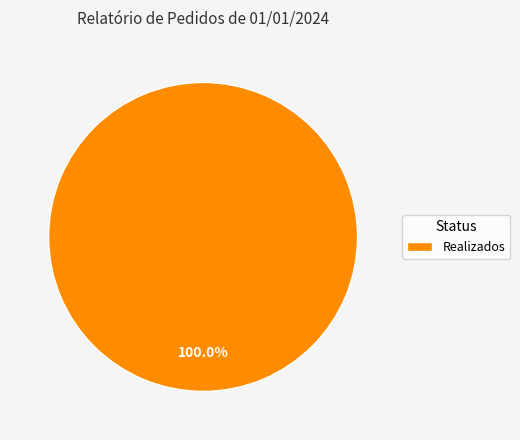

Which slice represents more than half of the pie?

Realizados